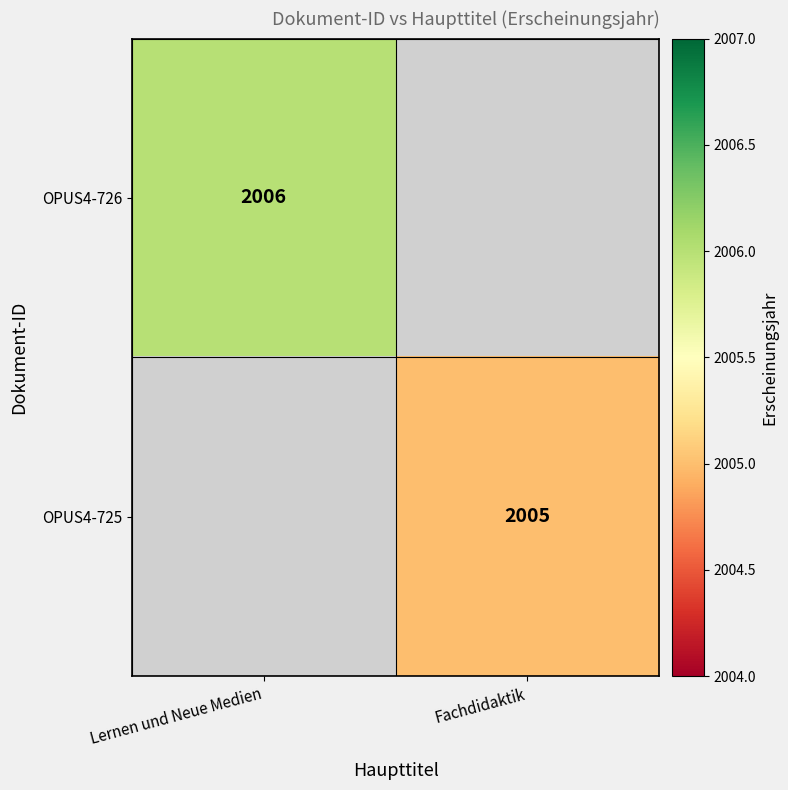

True or false: OPUS4-726 has a value of 2861 at Lernen und Neue Medien.

False